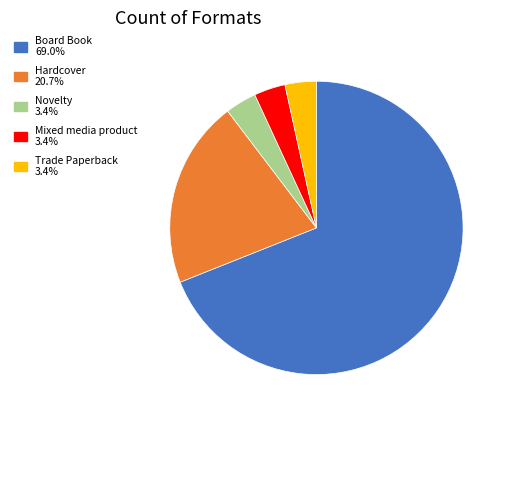

How many slices are in this pie chart?

5